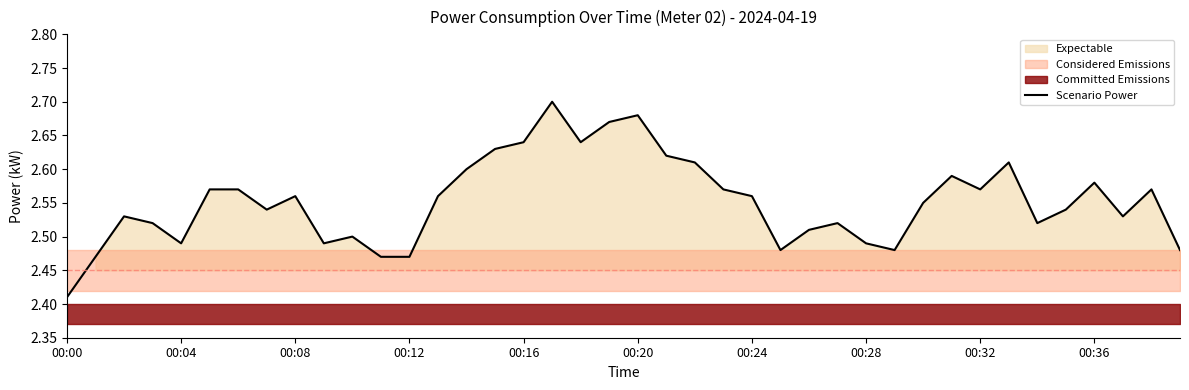

At which category does the chart reach its minimum across all series?

00:00